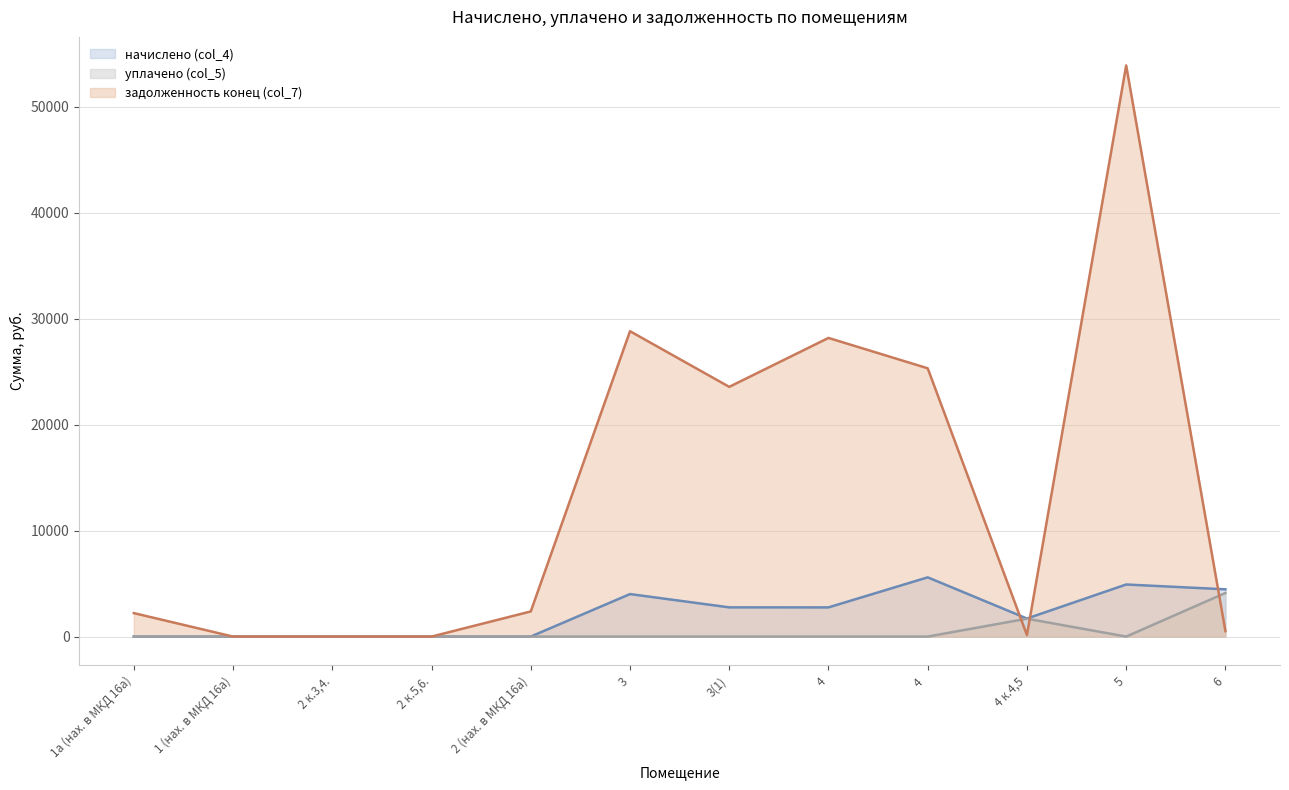

Which category has the lowest value in the начислено (col_4) series?

1а (нах. в МКД 16а)